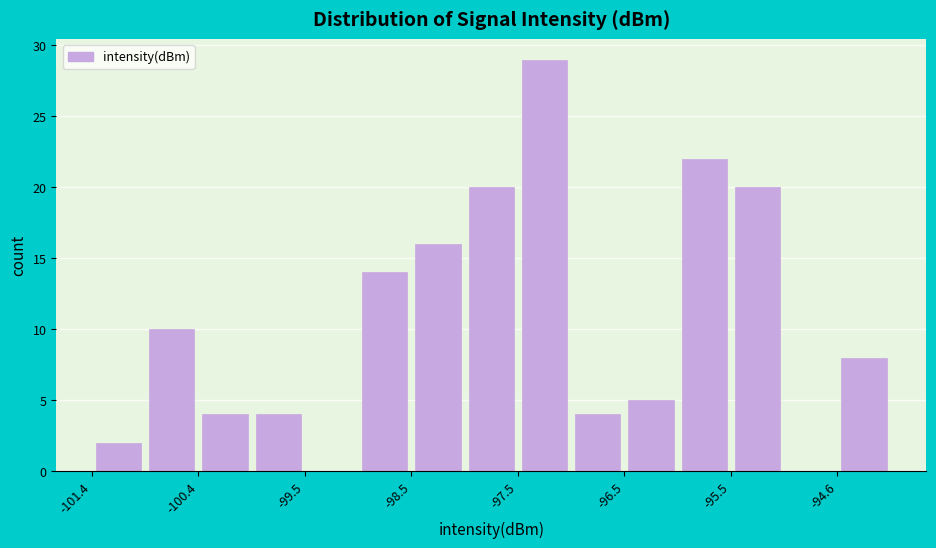

Reading left to right, transcribe this chart: for each bar, give the range it covers on the x-axis and its height. Neither the bar edges nor the heights are printed on the chart, so give them approximately, as read against the axes.

-101.4 to -100.9: 2
-100.9 to -100.4: 10
-100.4 to -99.9: 4
-99.9 to -99.5: 4
-99.5 to -99.0: 0
-99.0 to -98.5: 14
-98.5 to -98.0: 16
-98.0 to -97.5: 20
-97.5 to -97.0: 29
-97.0 to -96.5: 4
-96.5 to -96.0: 5
-96.0 to -95.5: 22
-95.5 to -95.0: 20
-95.0 to -94.6: 0
-94.6 to -94.1: 8